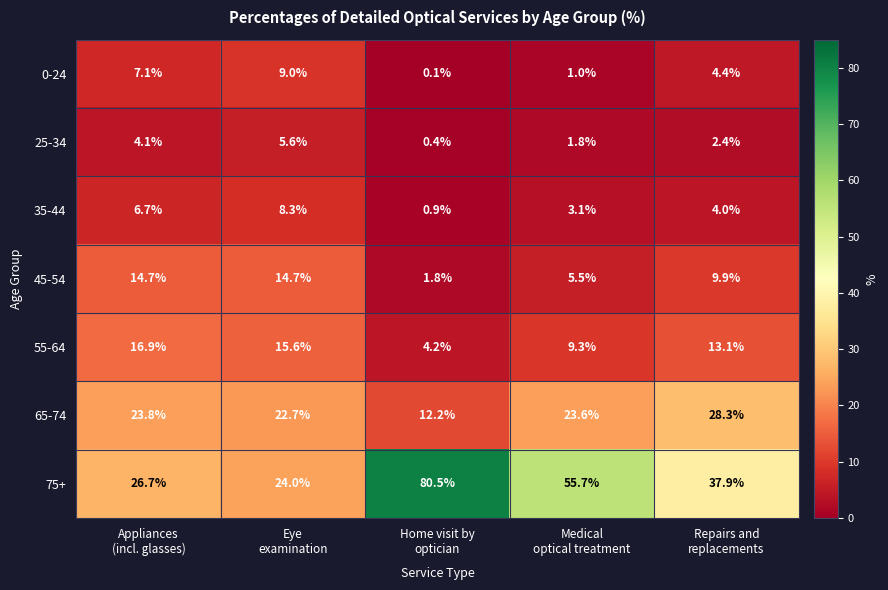

Count the number of categories in the chart.

5